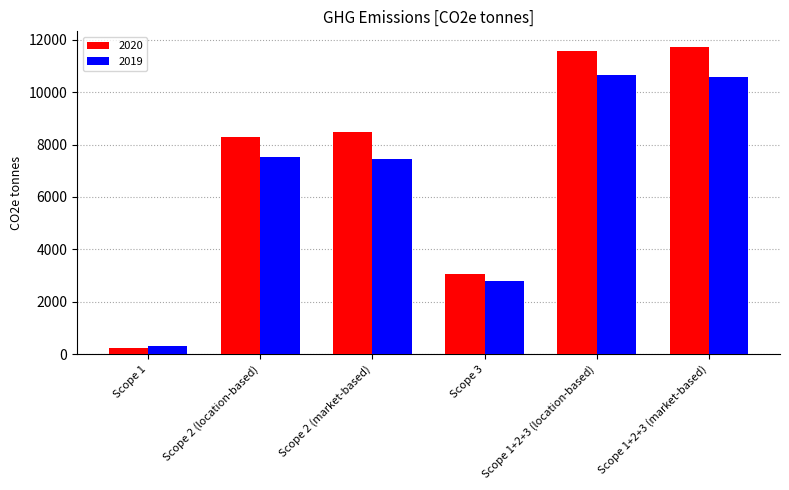

At which label is 2019 closest to 5480?

Scope 2 (market-based)